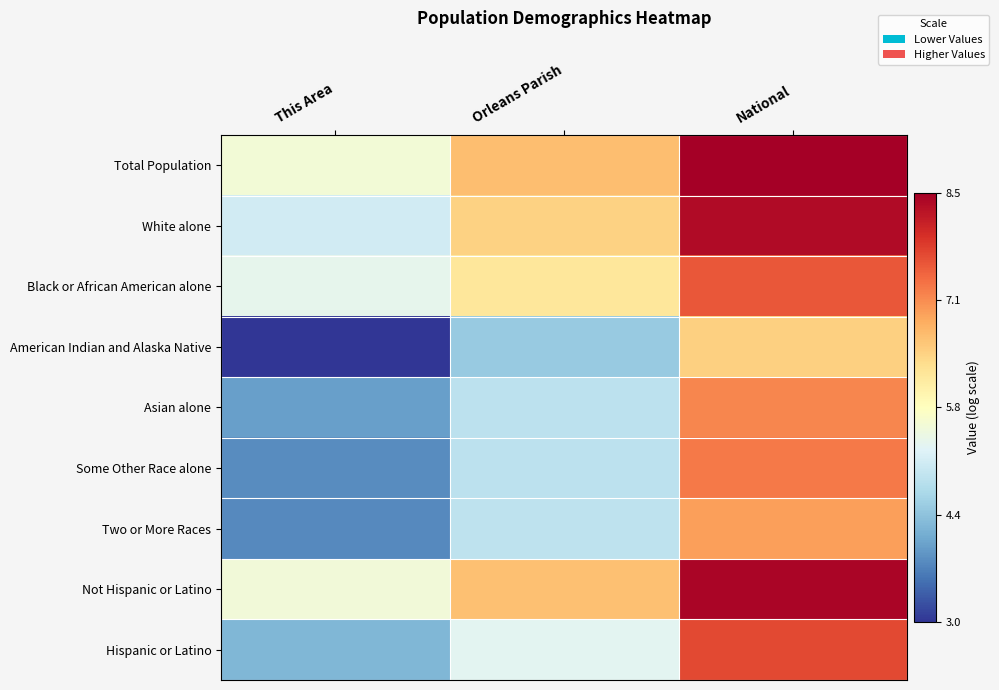

What is the smallest value displayed?

3.0